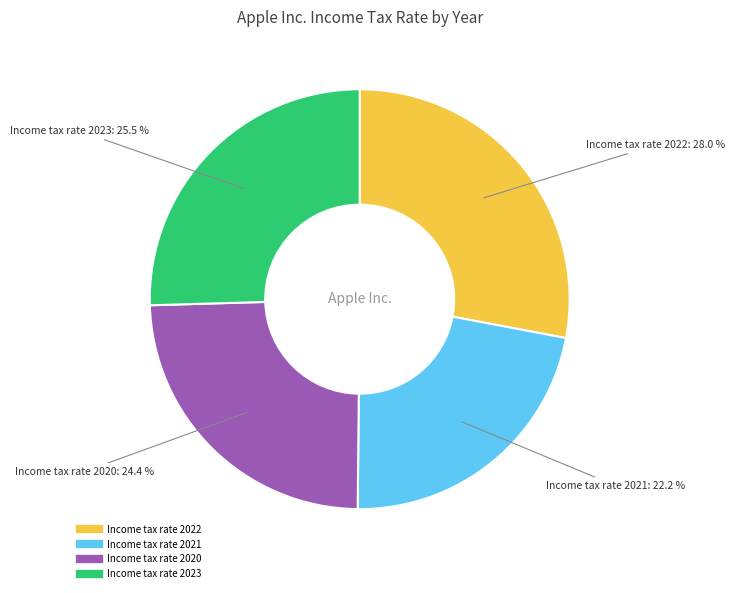

What is the largest slice in the pie chart?

Income tax rate 2022